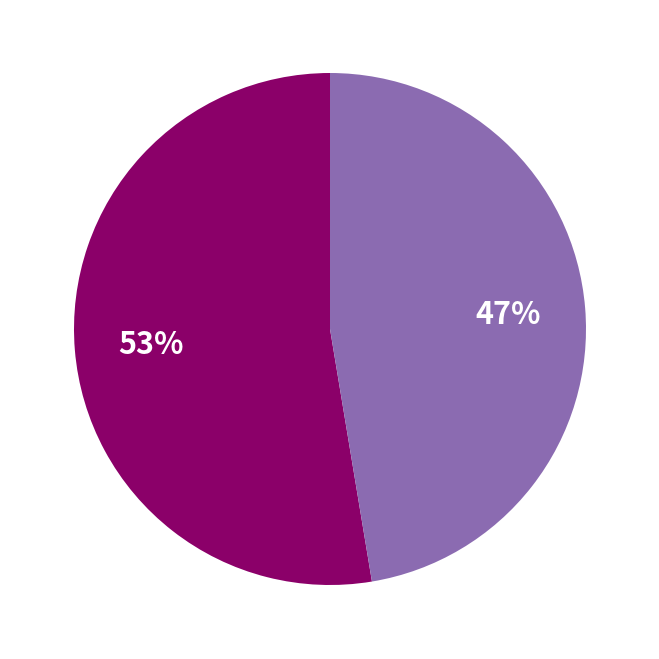

To the nearest percent, what is the average slice percentage?

50%